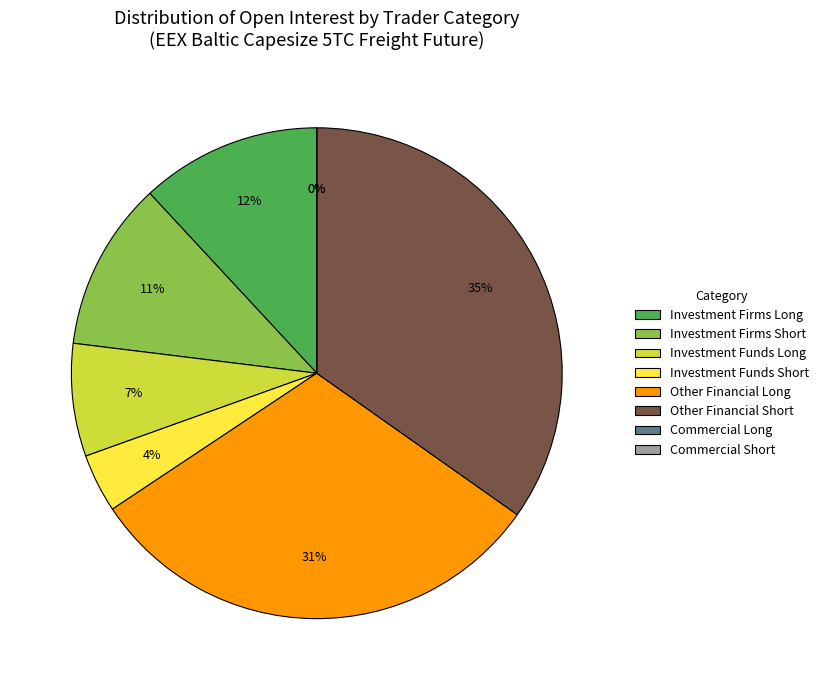

Rank the categories by value from lowest to highest.

Commercial Long, Commercial Short, Investment Funds Short, Investment Funds Long, Investment Firms Short, Investment Firms Long, Other Financial Long, Other Financial Short